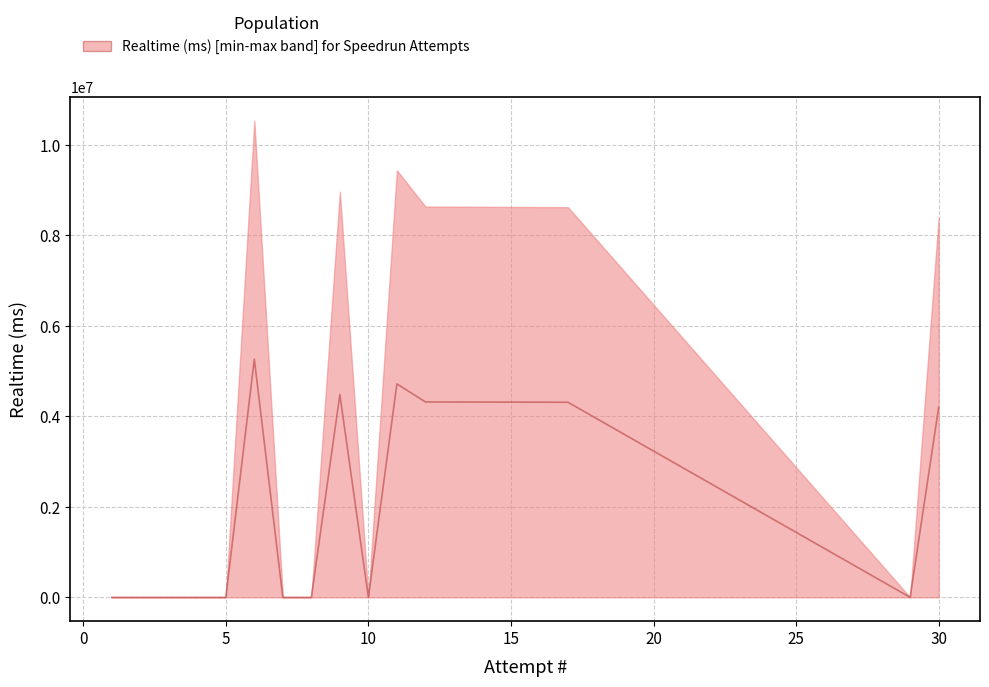

Which label corresponds to the largest value in the chart?

6